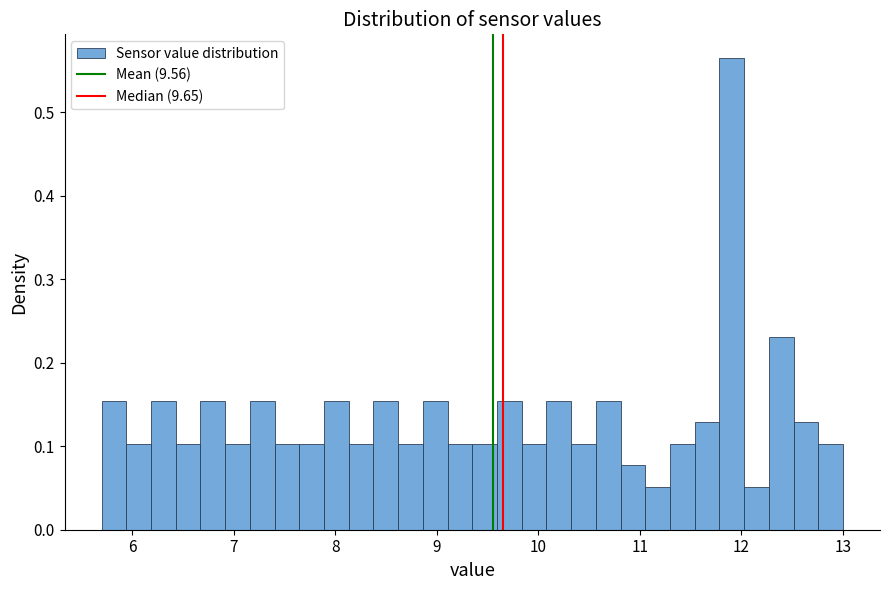

Around what value on the x-axis is the tallest bar? Give the approximate position of its centre, as read against the axis.

11.9